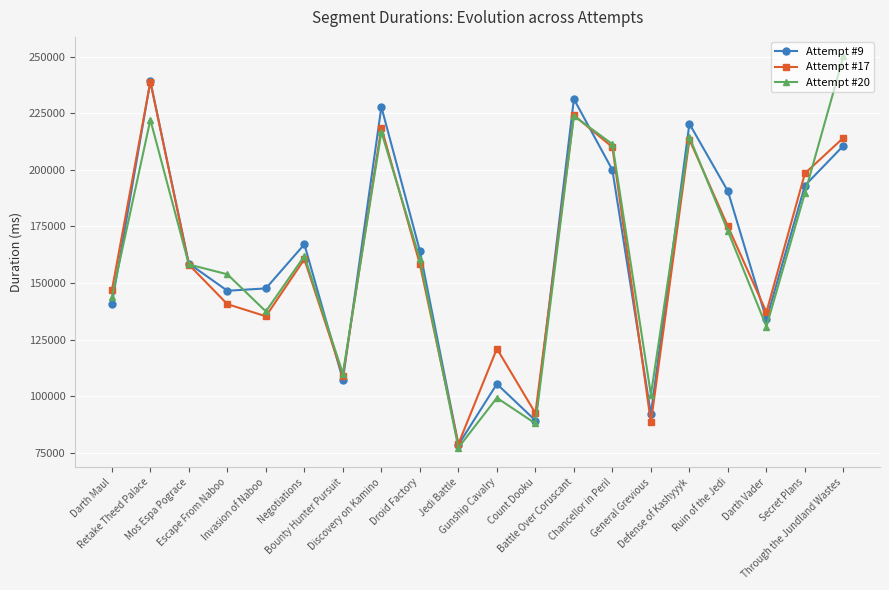

At Through the Jundland Wastes, list the series in order from smallest to largest.

Attempt #9, Attempt #17, Attempt #20